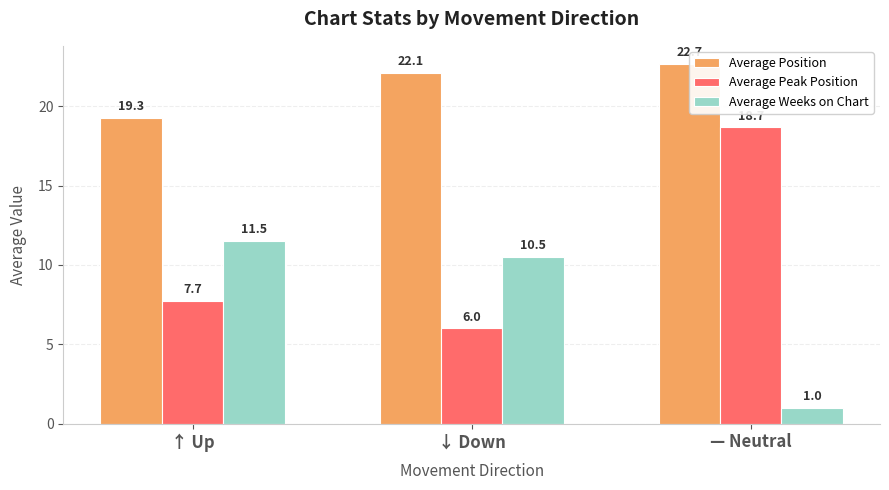

How many data points in Average Position are less than 22?

1